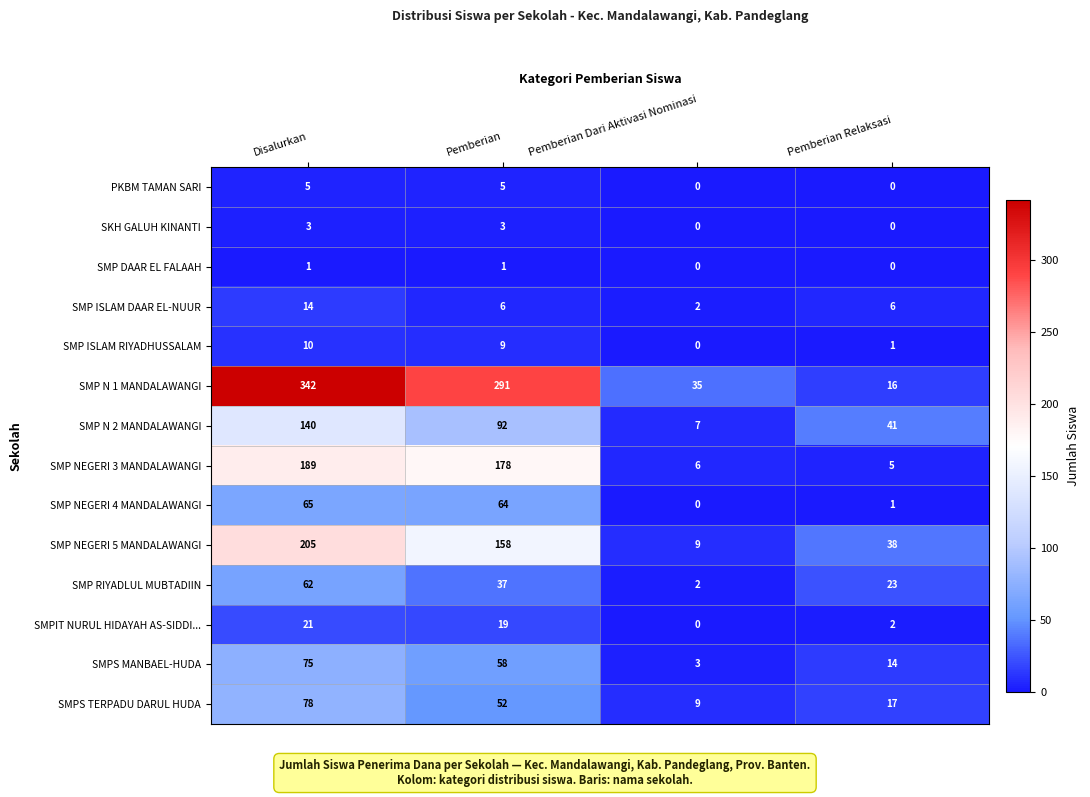

At which label does SMP N 2 MANDALAWANGI first exceed 92?

Disalurkan